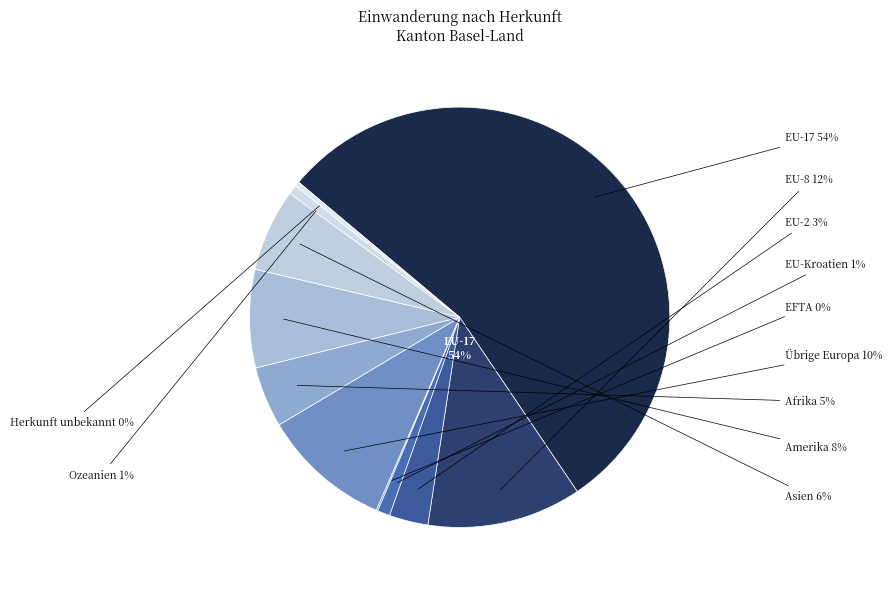

To the nearest percent, what is the difference between the Übrige Europa and EU-2 slice percentages?

7%